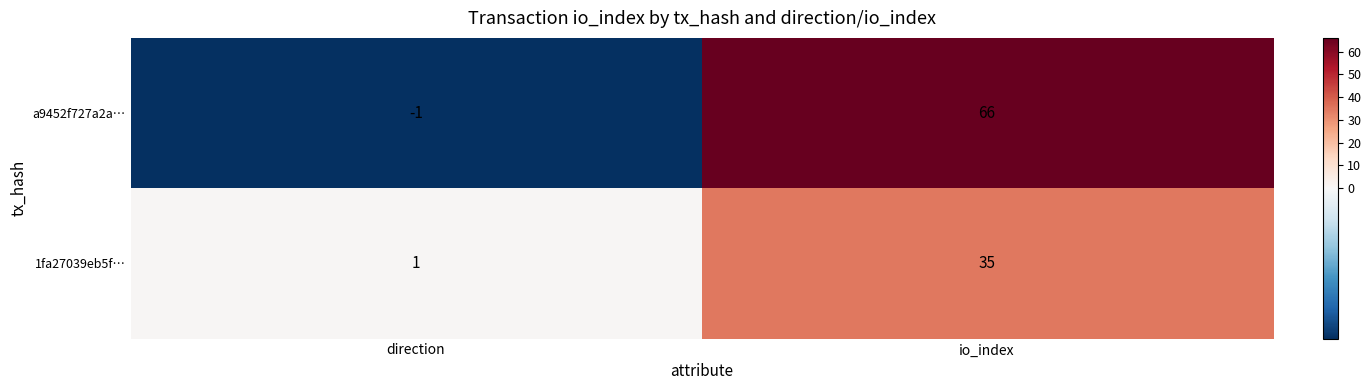

What is the spread (max minus min) of values at direction?

2